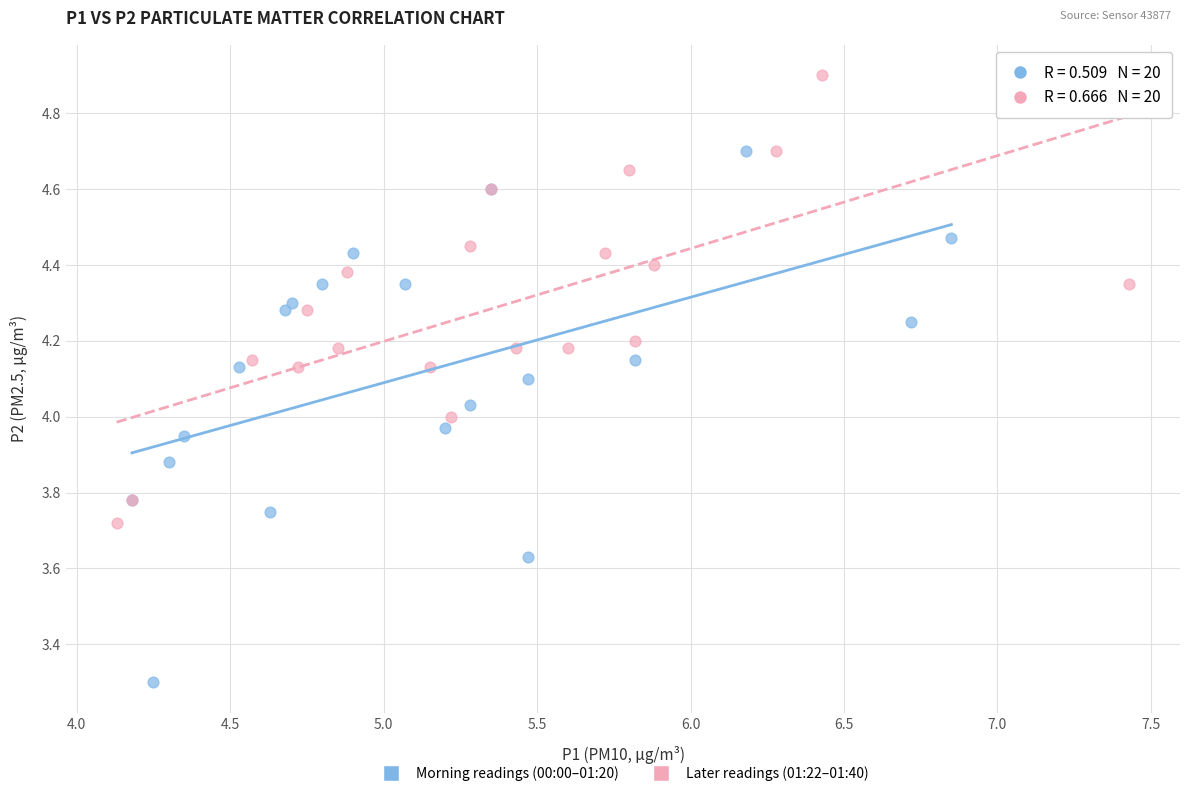

Which series contains the highest Y value?

Later readings (01:22–01:40)